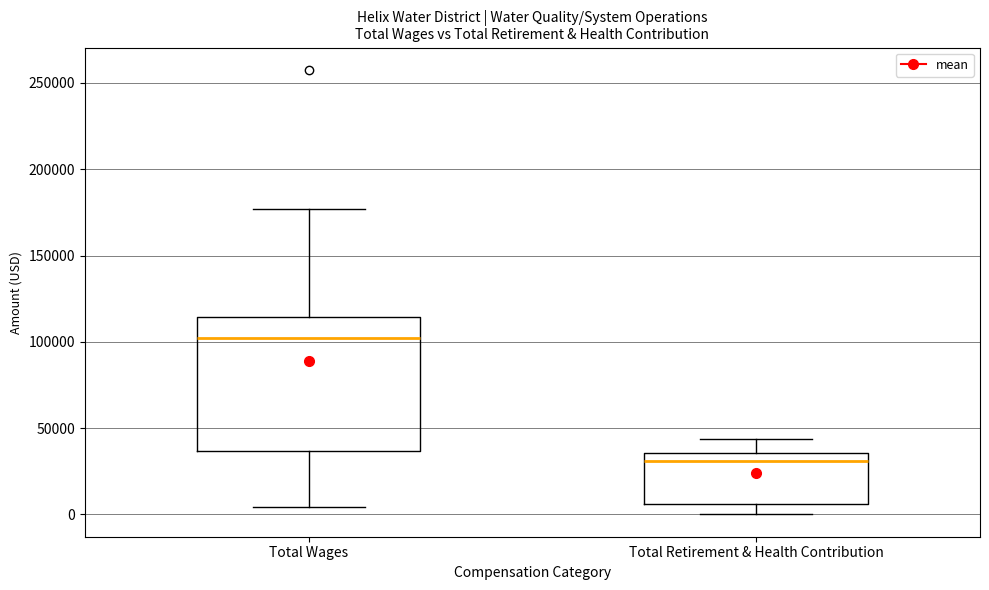

Reading left to right, transcribe this box plot: for each box, give where its median line is, the range the box spans, and where its two whiskers end, as read against the y-axis. The values are not printed on the chart, so give them approximately, as read against the axis.

Total Wages: median 100000, box 35000 to 115000, whiskers 5000 to 175000
Total Retirement & Health Contribution: median 30000, box 5000 to 35000, whiskers 0 to 45000